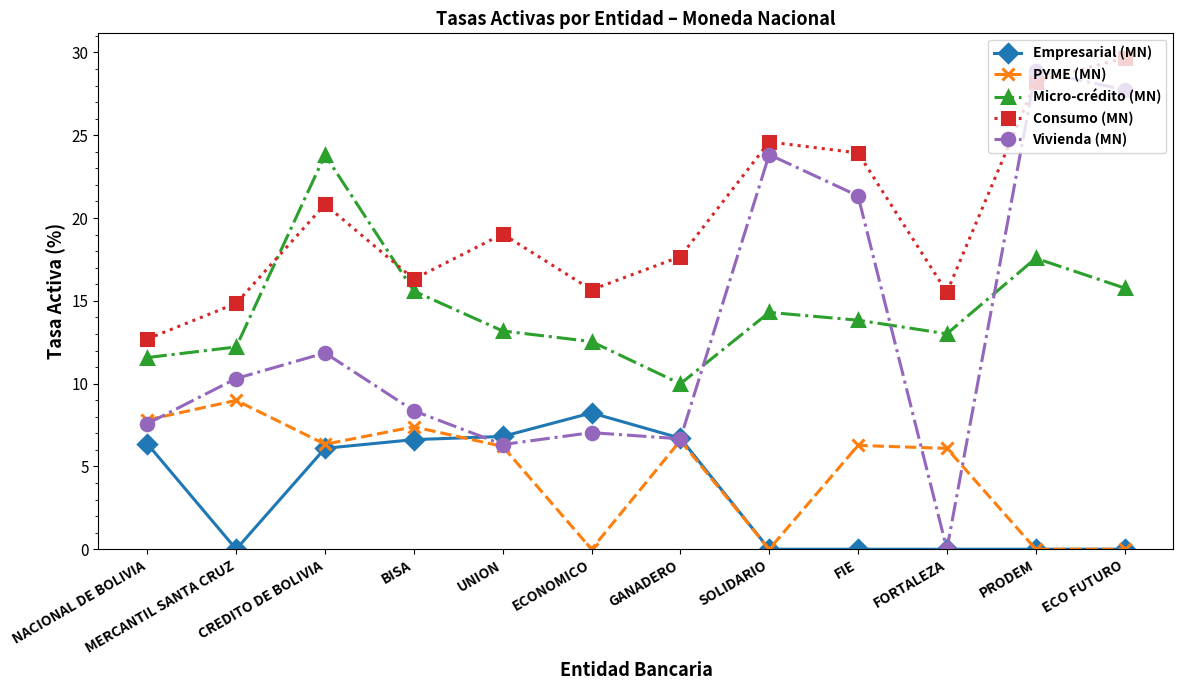

Where is the first local minimum for Consumo (MN)?

BISA